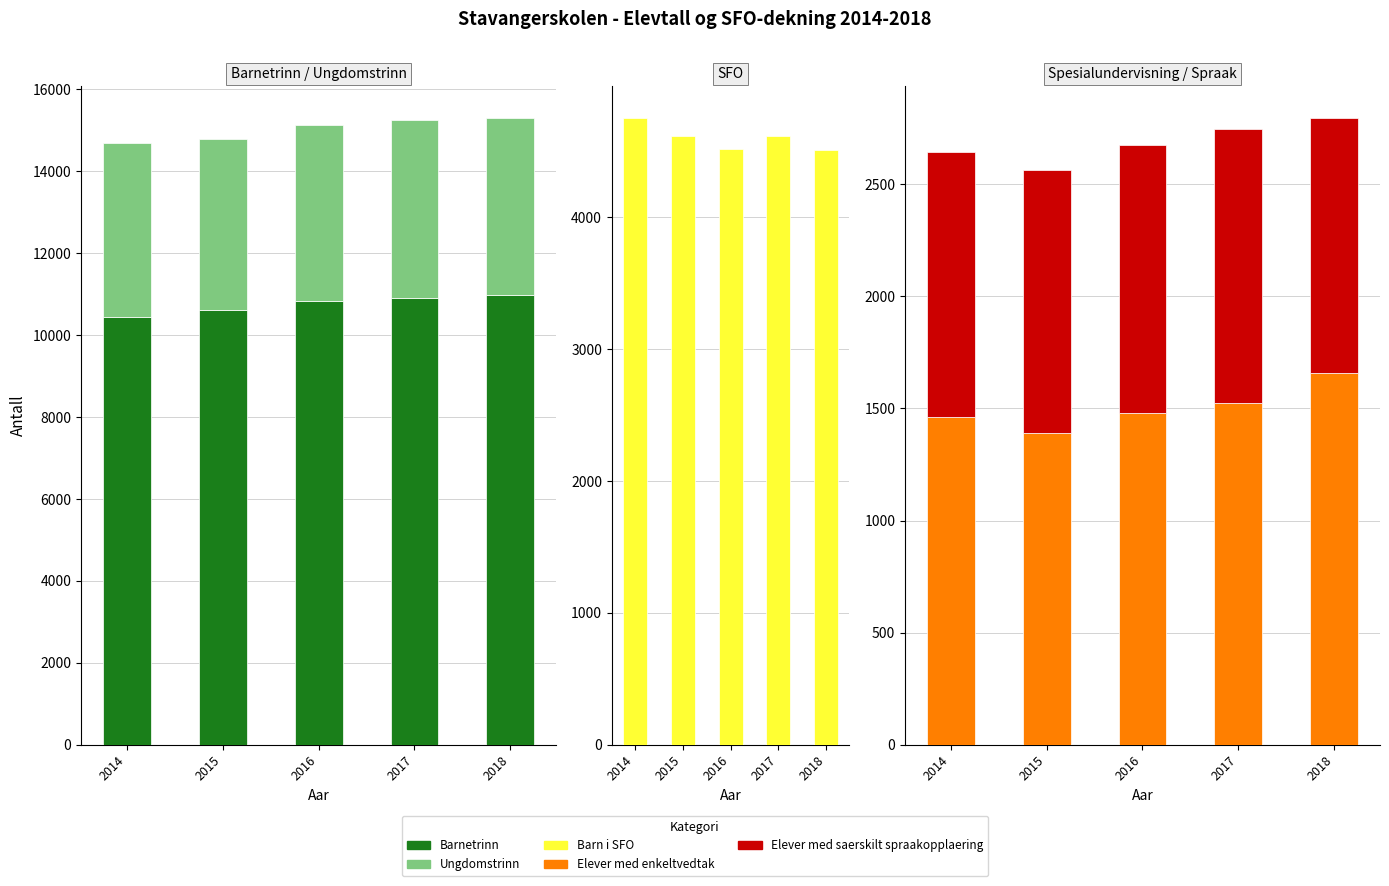

Reading left to right, list all the values displayed in this chart.

Barnetrinn: 10435	10607	10826	10896	10982
Ungdomstrinn: 4259	4183	4297	4352	4329
Barn i SFO: 4756	4618	4519	4613	4509
Elever med enkeltvedtak: 1462	1389	1478	1523	1660
Elever med saerskilt spraakopplaering: 1183	1177	1199	1223	1138